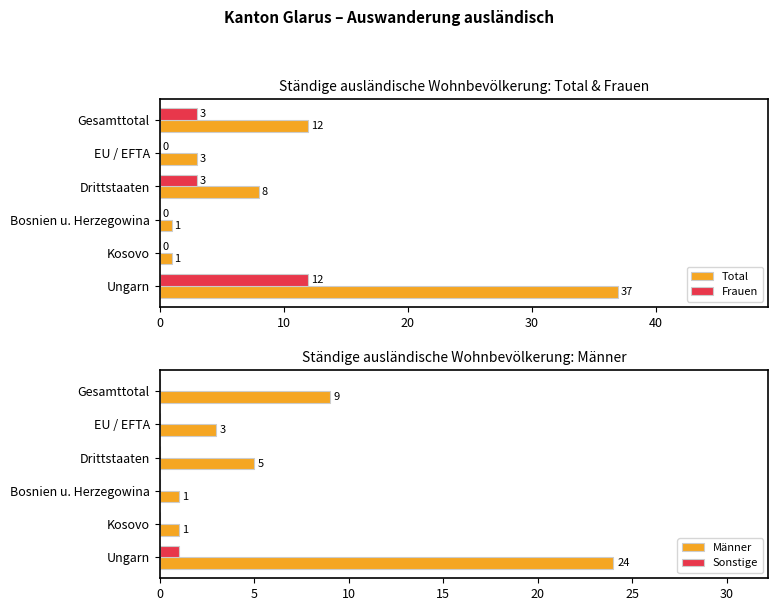

True or false: Frauen has a value of 12 at Ungarn.

True